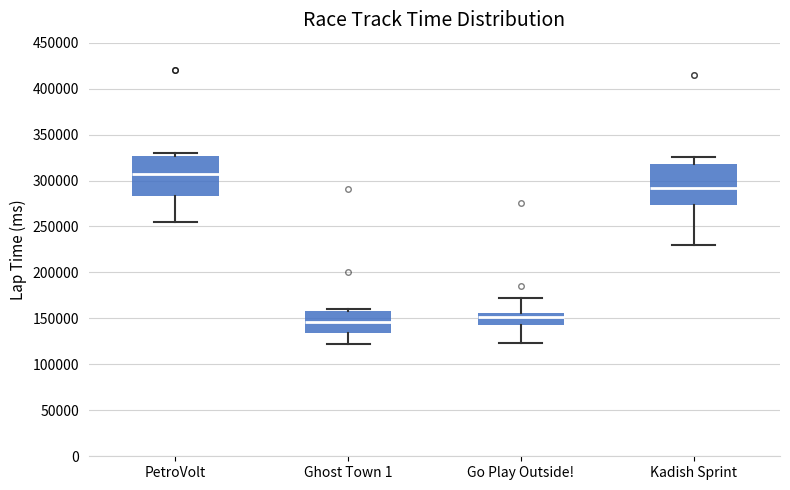

Reading left to right, read every box against the y-axis: the position of its median line, the range the box covers, and the ends of its whiskers. The values are not printed on the chart, so give them approximately, as read against the axis.

PetroVolt: median 305000, box 285000 to 325000, whiskers 255000 to 330000
Ghost Town 1: median 145000, box 135000 to 160000, whiskers 125000 to 160000 (just above the box's upper edge)
Go Play Outside!: median 150000, box 140000 to 155000, whiskers 125000 to 170000
Kadish Sprint: median 290000, box 275000 to 320000, whiskers 230000 to 325000